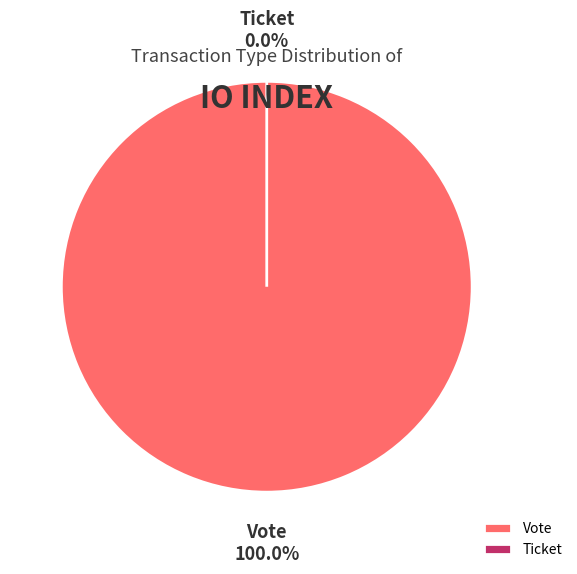

What is the majority slice?

Vote